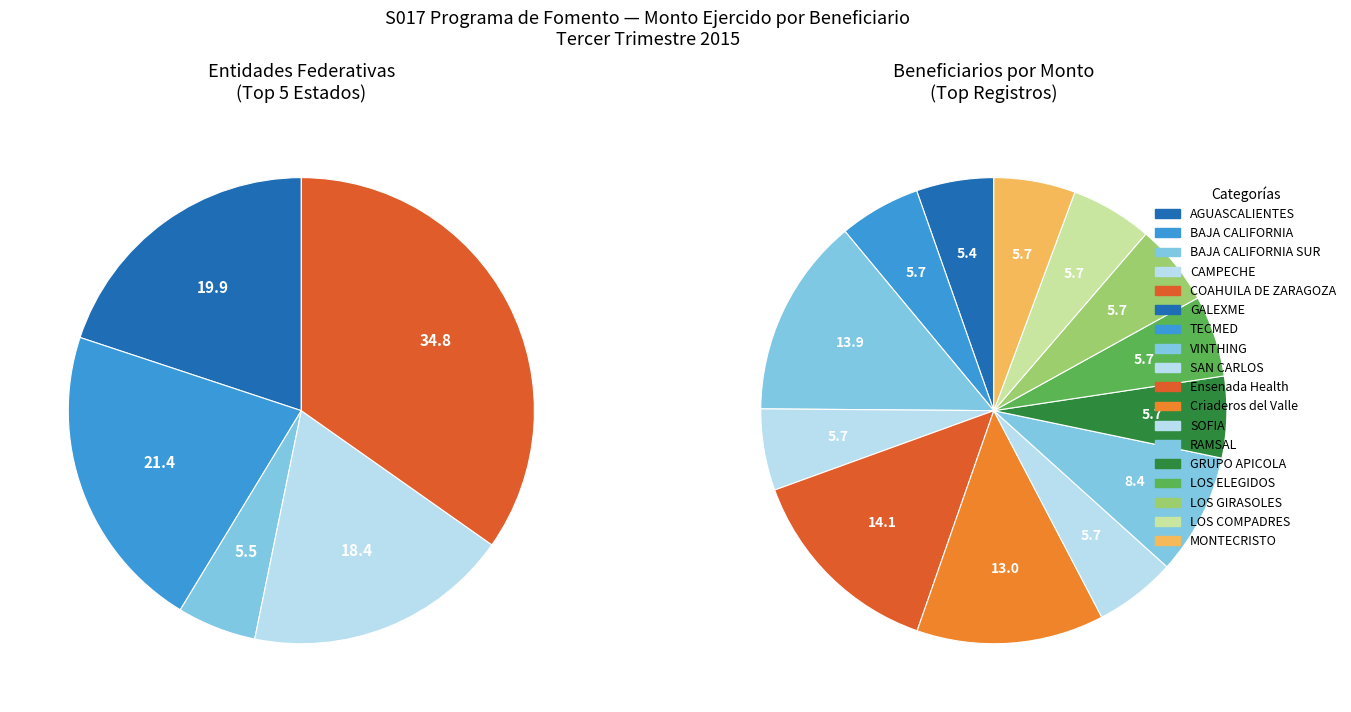

Which category has the smallest portion of the pie?

GALEXME